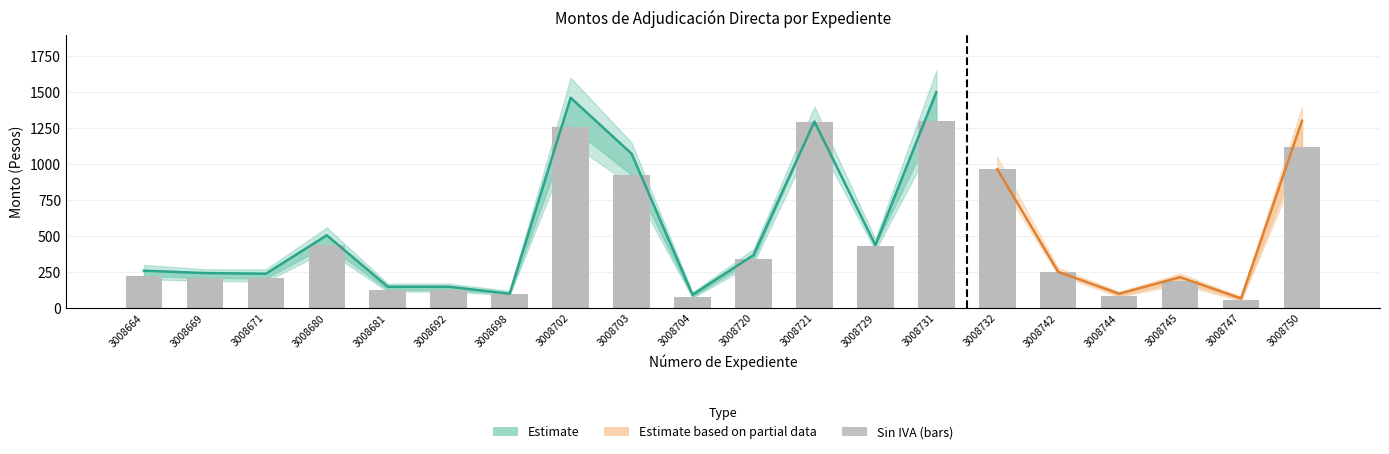

What is the value of the Monto con IVA bar at the 11th from the left?

368.1